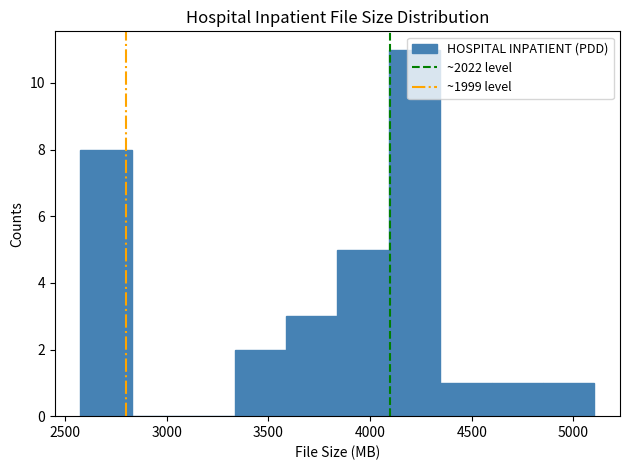

Over which range of the x-axis is the bar tallest?

4100 to 4350